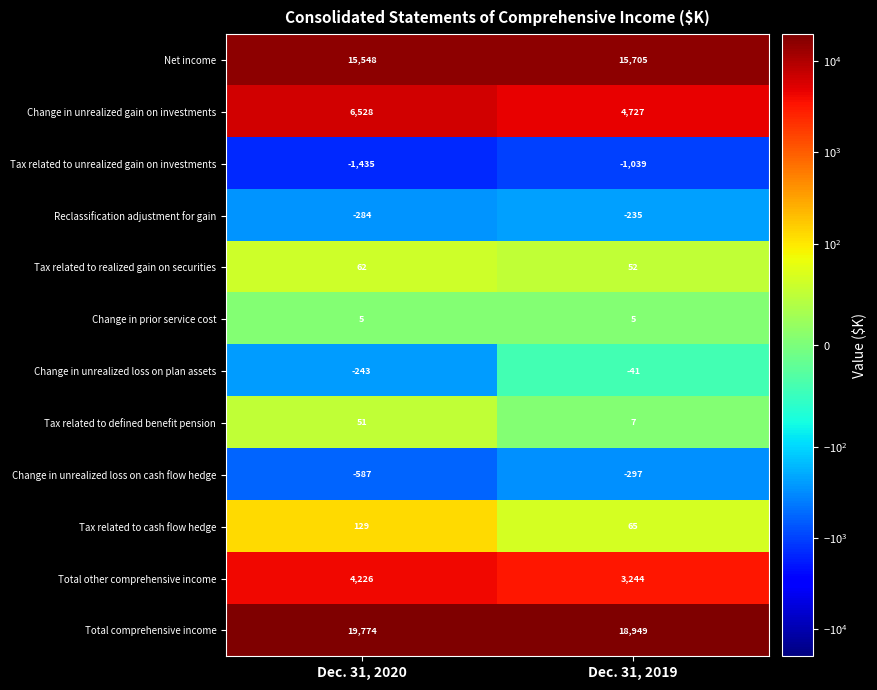

What is the minimum value shown in the chart?

-1435